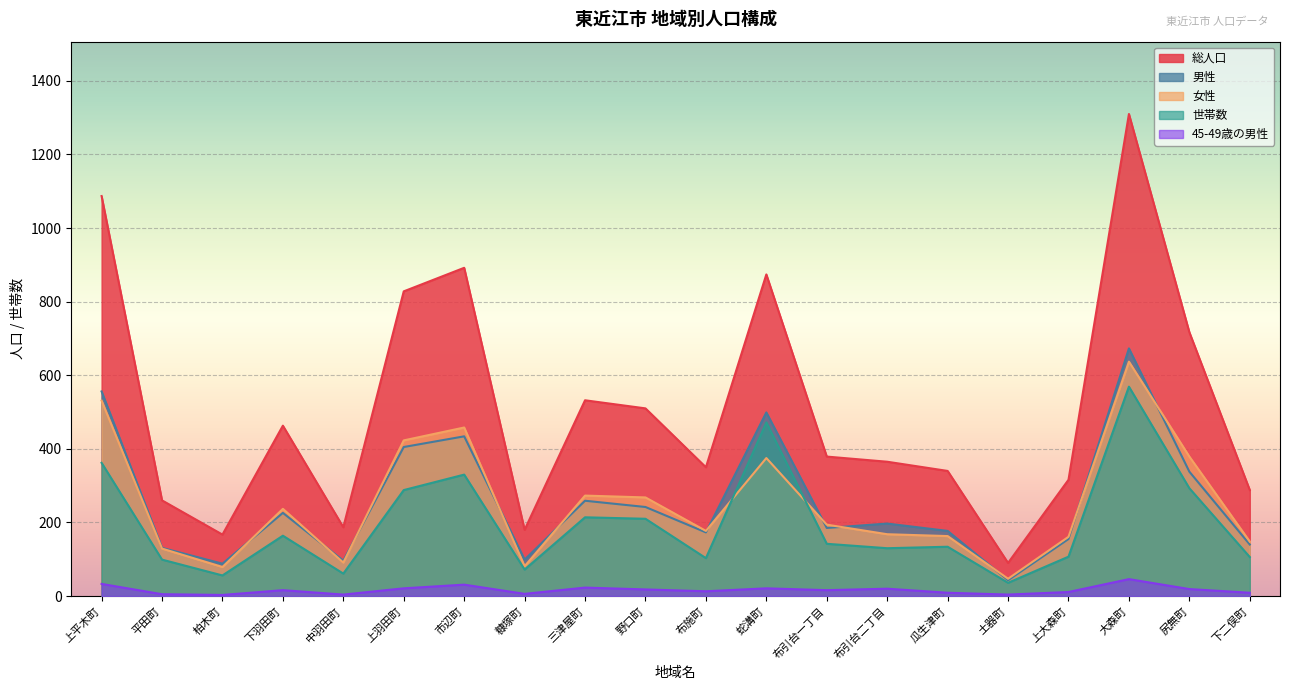

Where does the 総人口 series first go above 379?

上平木町